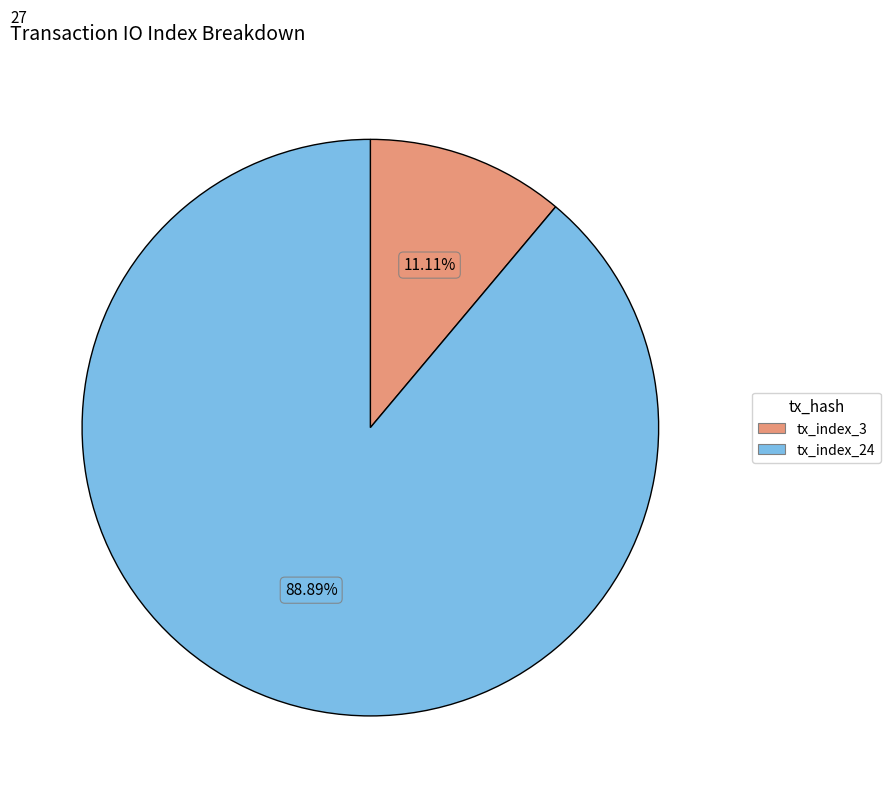

Is it true that tx_index_24 is 89% of the pie?

True